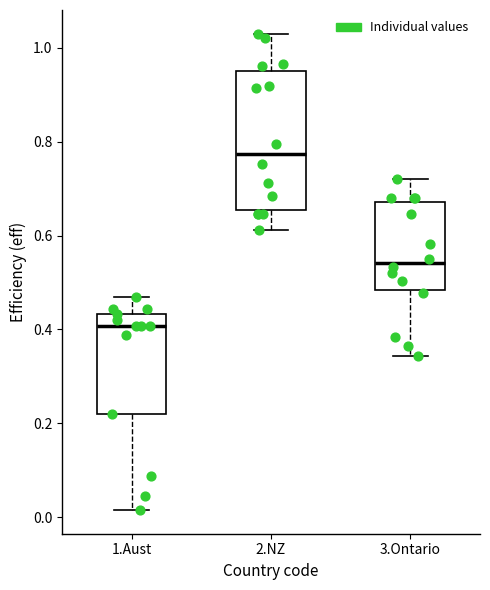

Which box has the lowest median line?

1.Aust